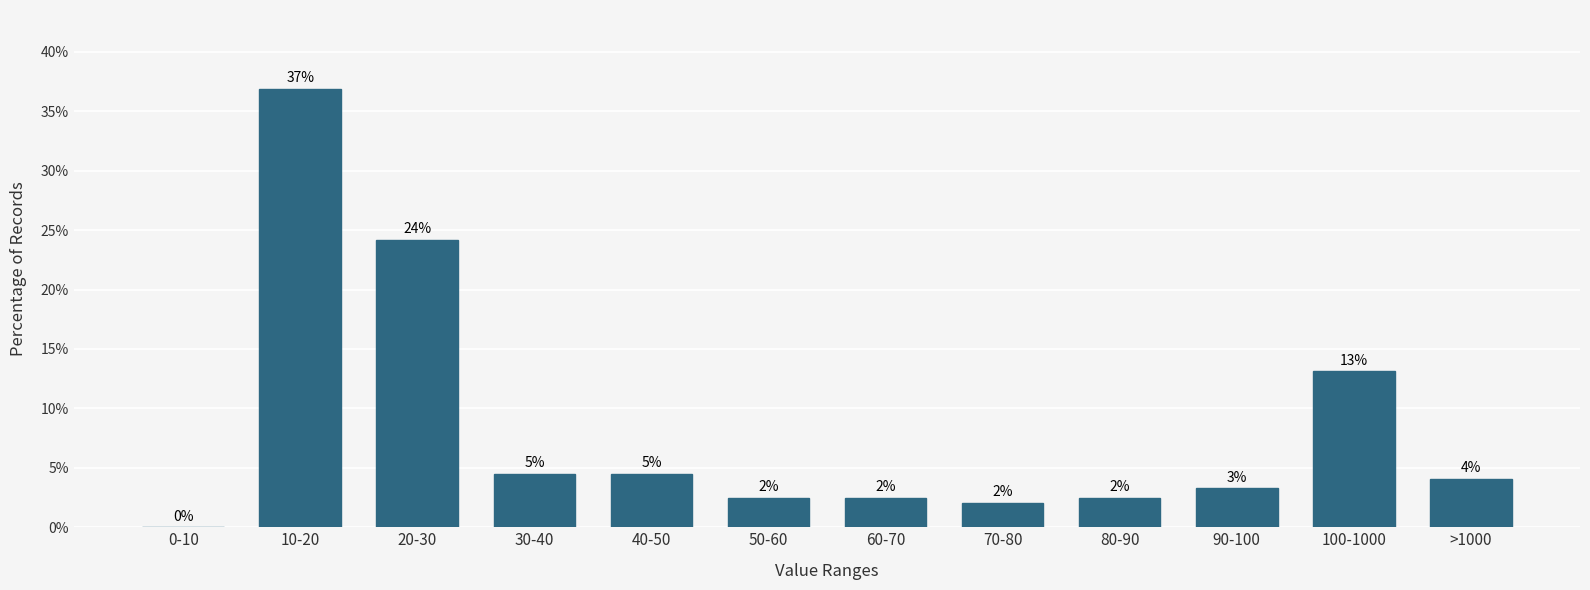

Which has a higher value, 60-70 or 30-40?

30-40